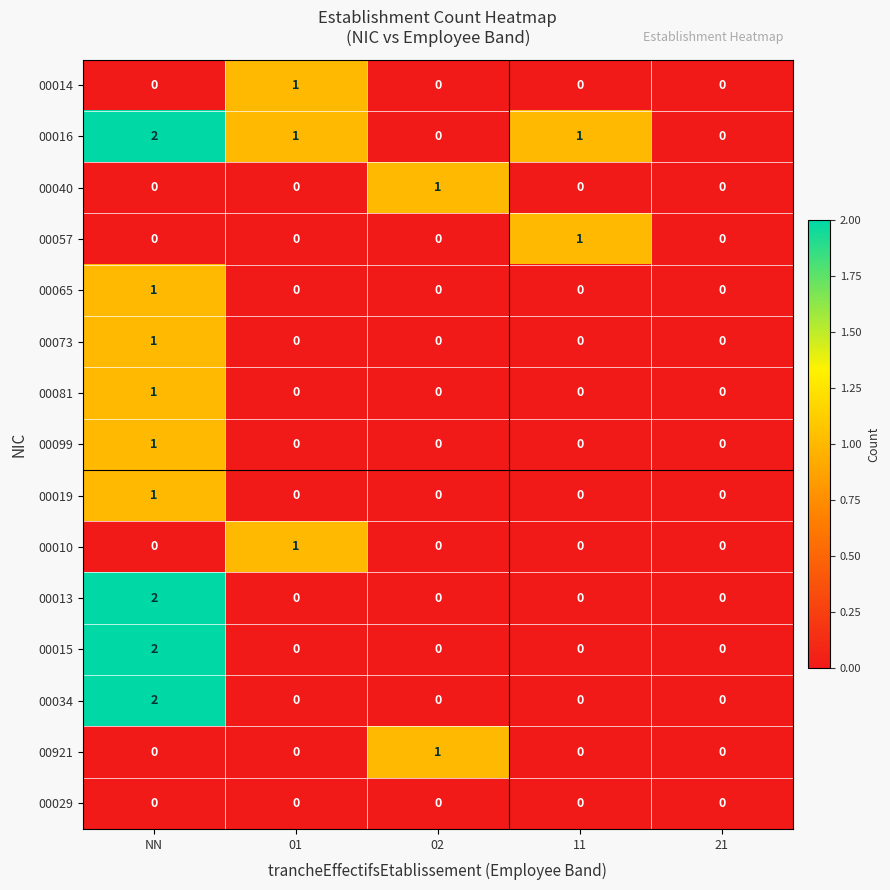

Count the number of data series in this chart.

15